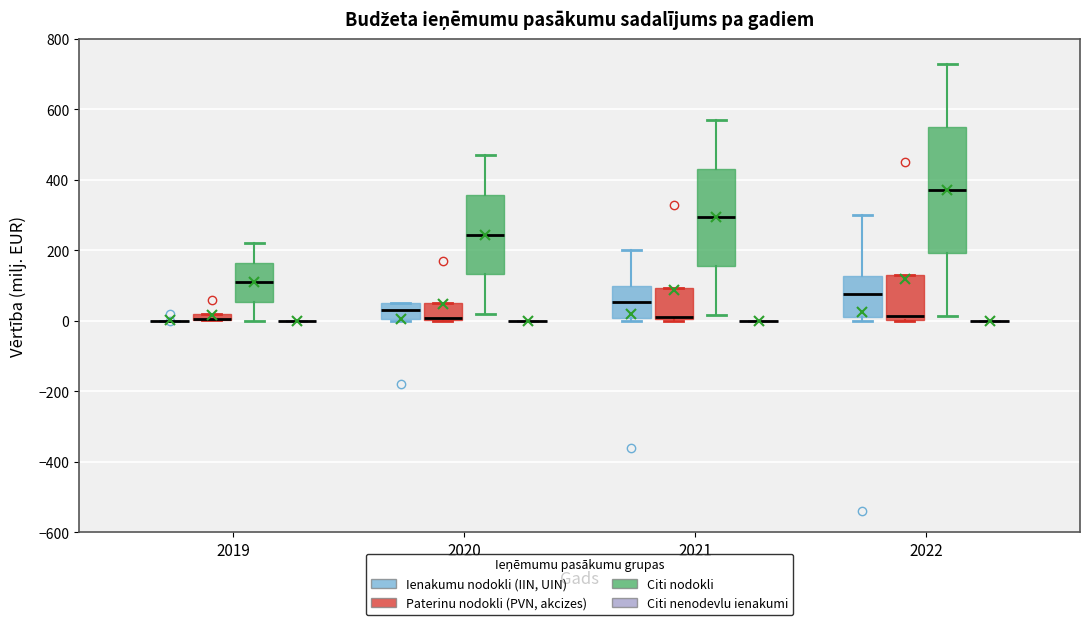

Comparing the boxes themselves (not the whiskers), which one is the tallest?

2022 (Citi nodokli)